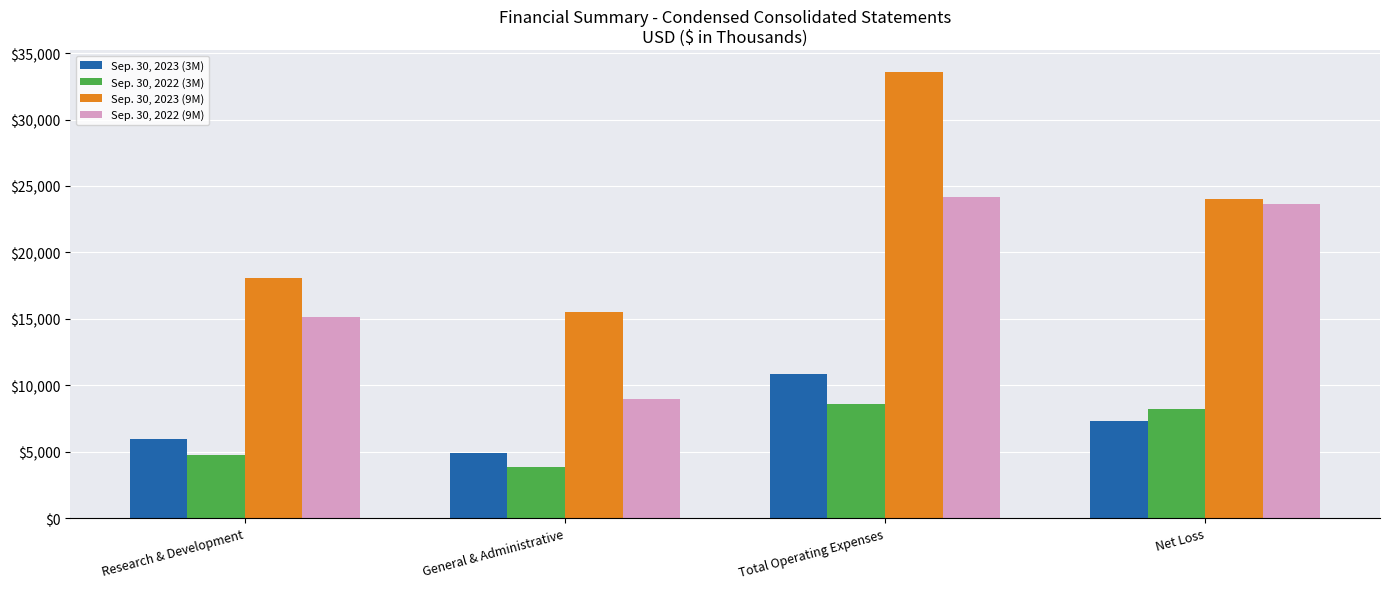

What is the difference between the maximum and second lowest values in the Sep. 30, 2022 (9M) series?

9008